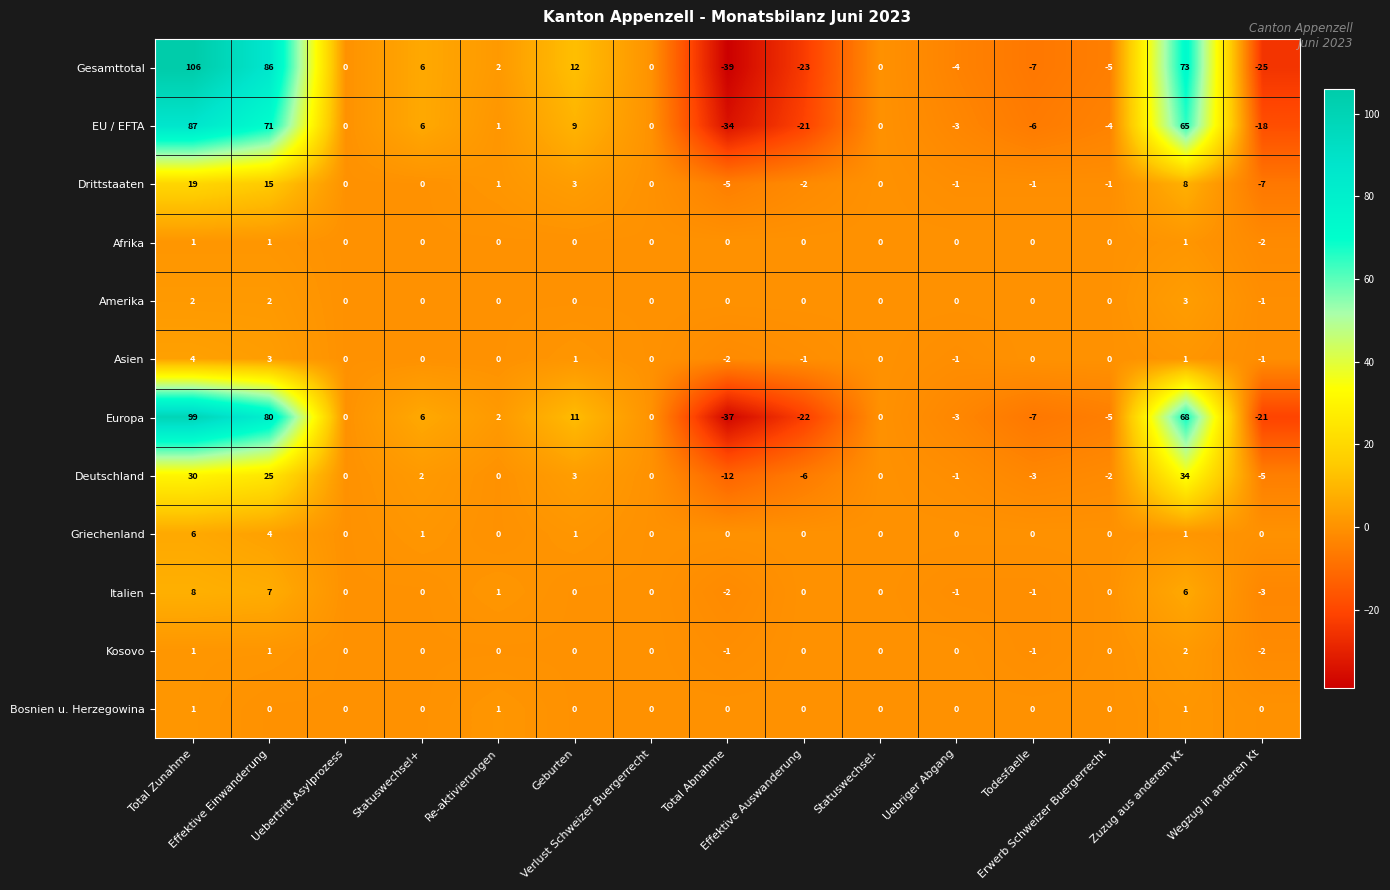

What is the difference between the maximum and minimum values in the Kosovo series?

4